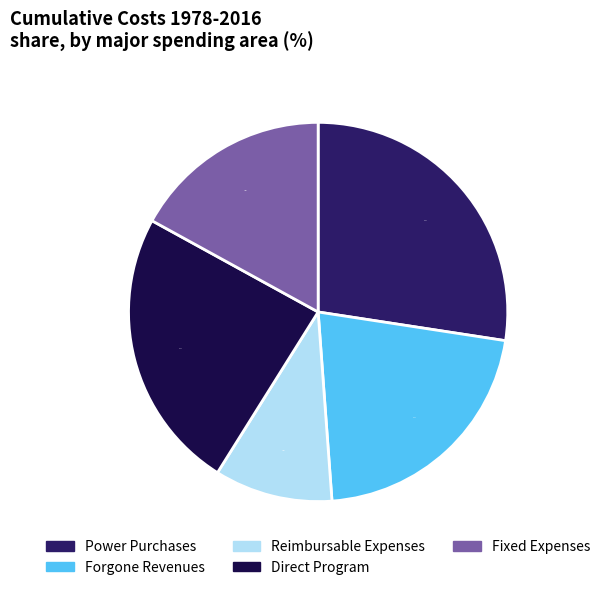

To the nearest percent, what is the difference between the largest and smallest slice percentages?

17%